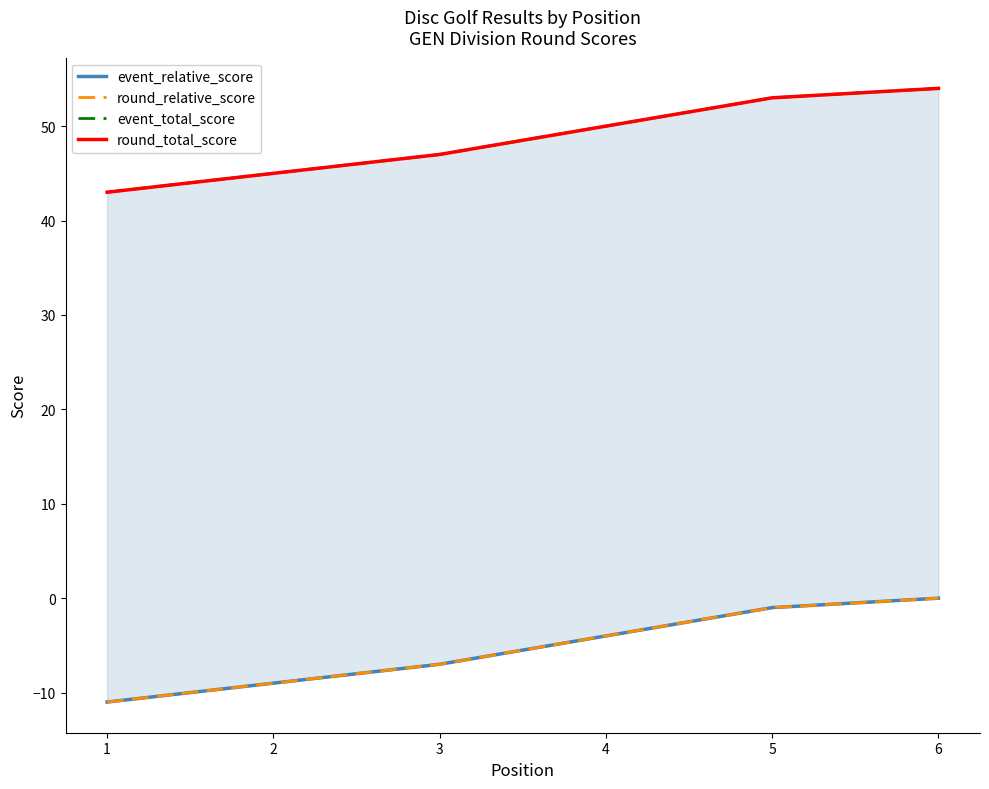

How many lines are shown in the chart?

4